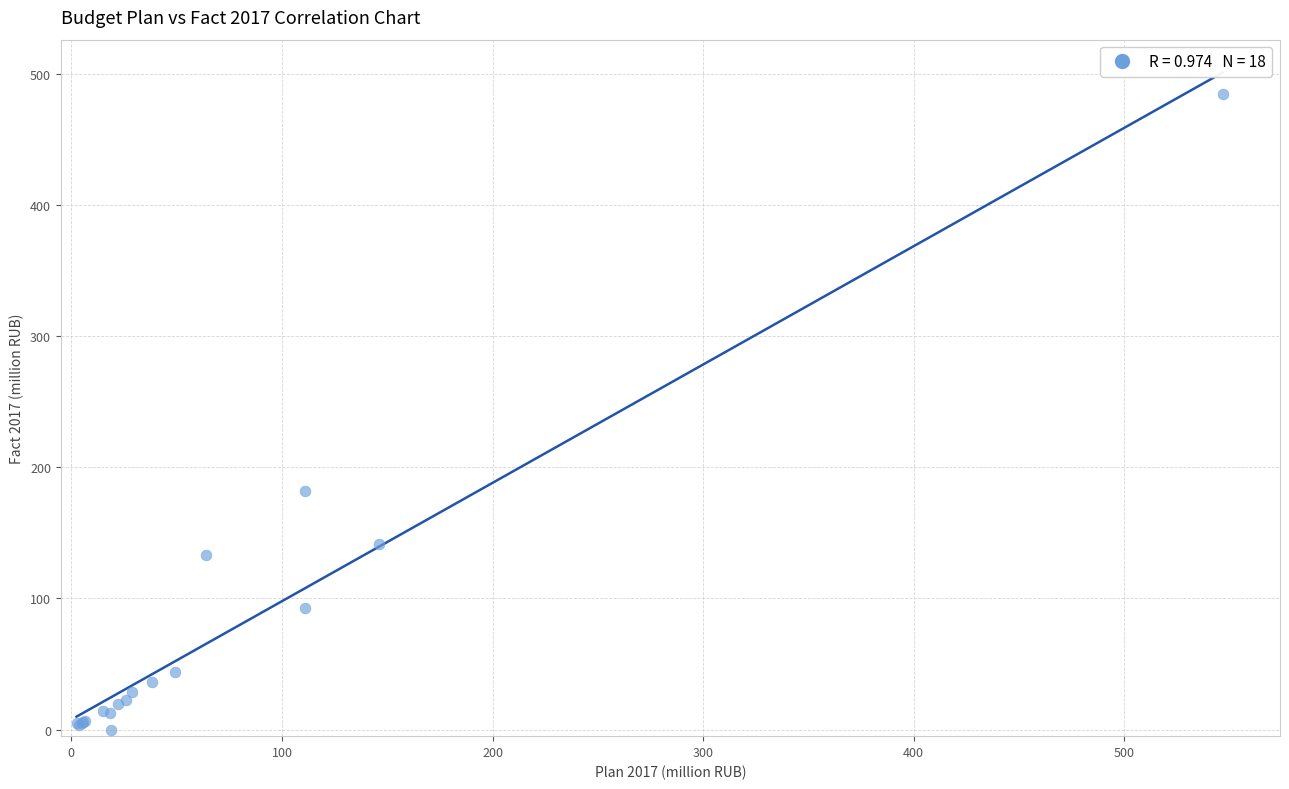

What Y value in the scatter plot is closest to 242?

182.1